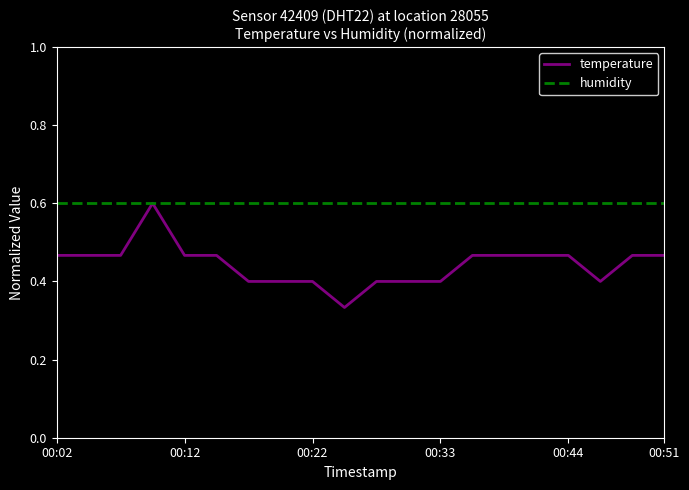

Rank the series by their average value, from lowest to highest.

temperature, humidity